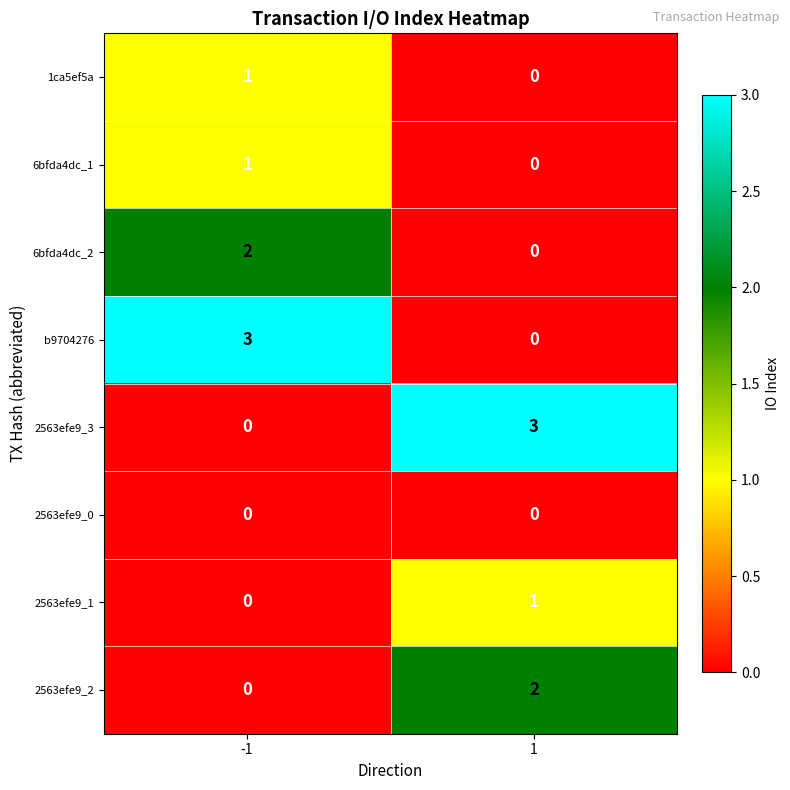

Rank the categories by 2563efe9_2 value from highest to lowest.

1, -1